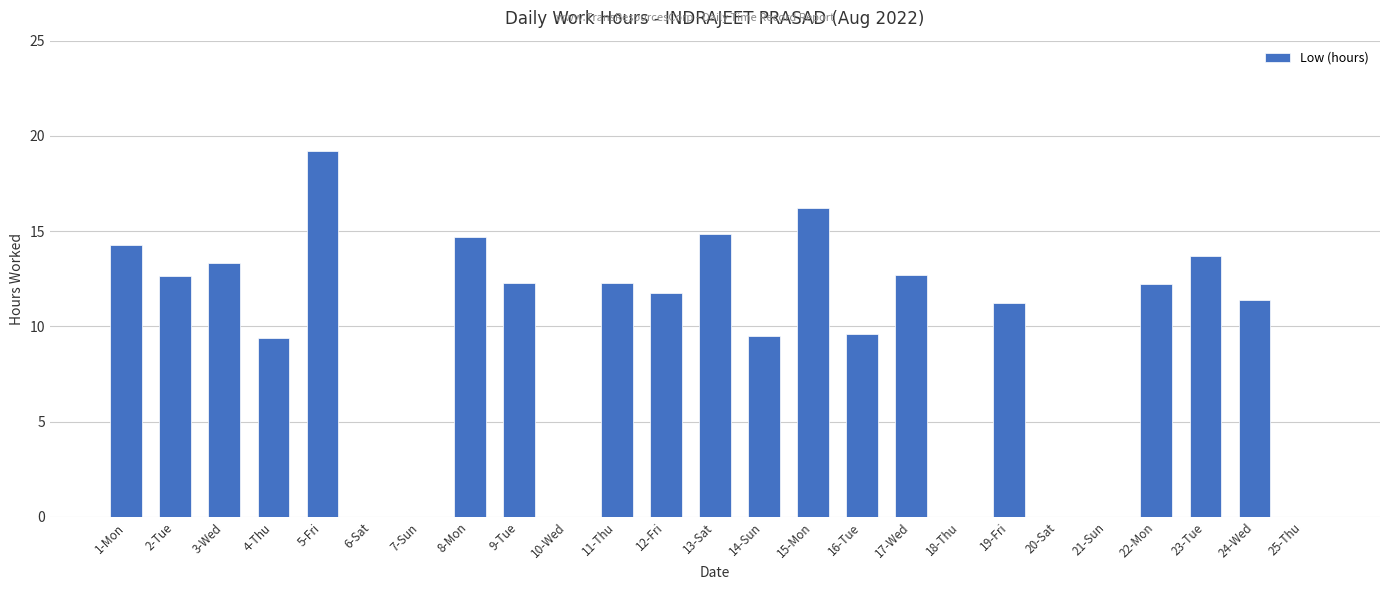

How many distinct data groups are displayed?

1